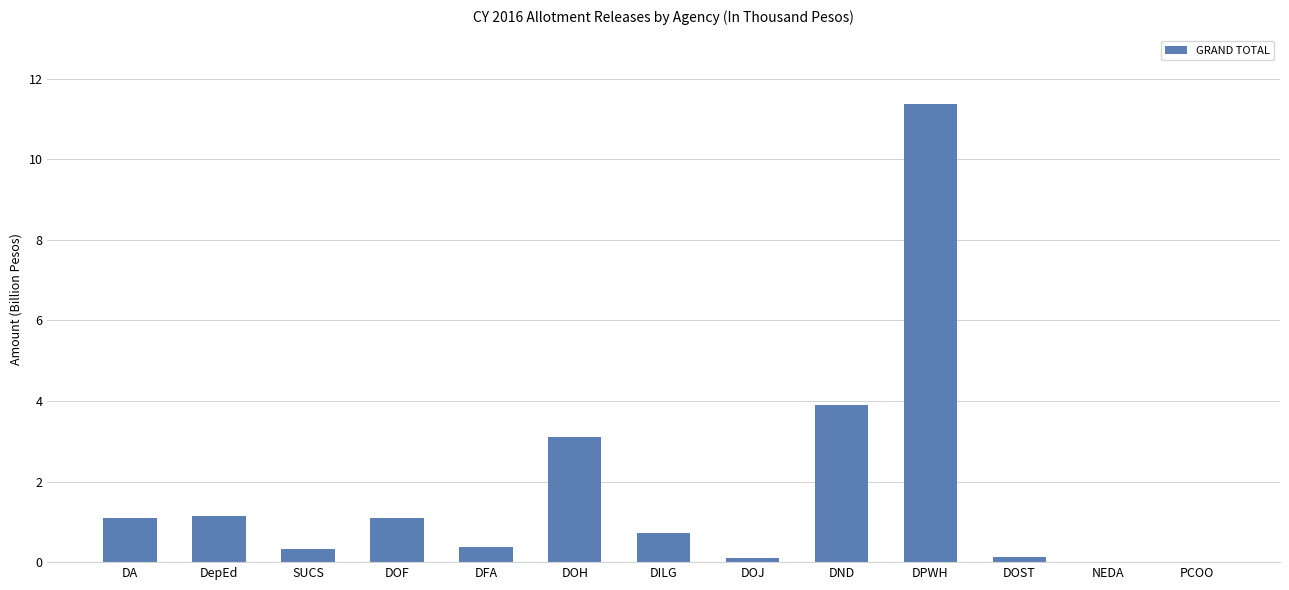

What is the sum of all values?

23.4